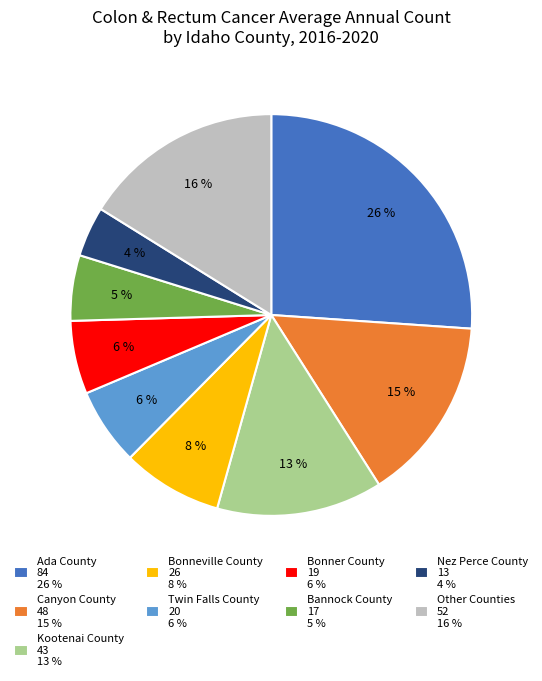

Which has a higher value, Canyon County 48 15 % or Twin Falls County 20 6 %?

Canyon County 48 15 %